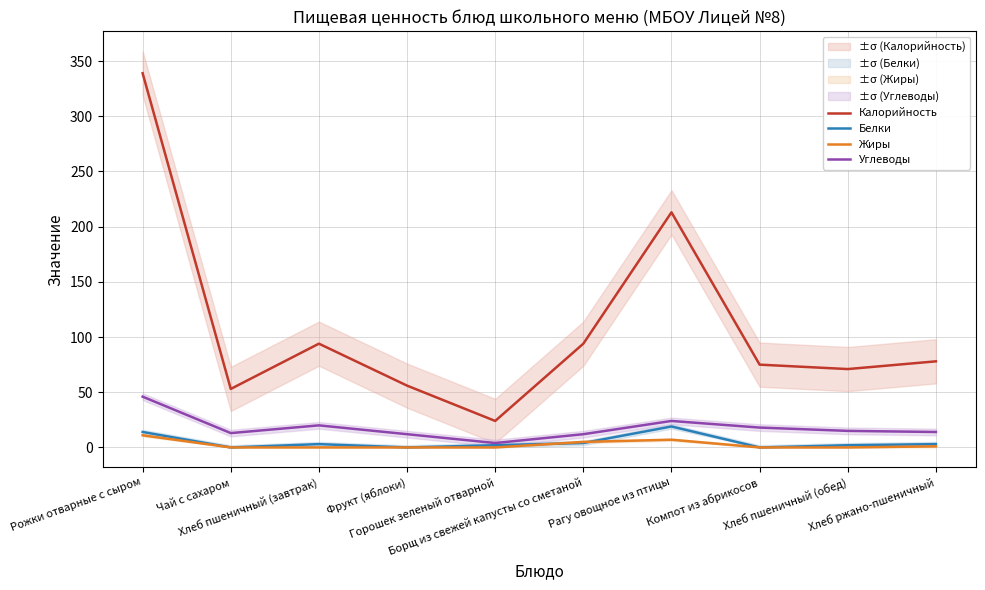

What is the average value of the Белки series?

5